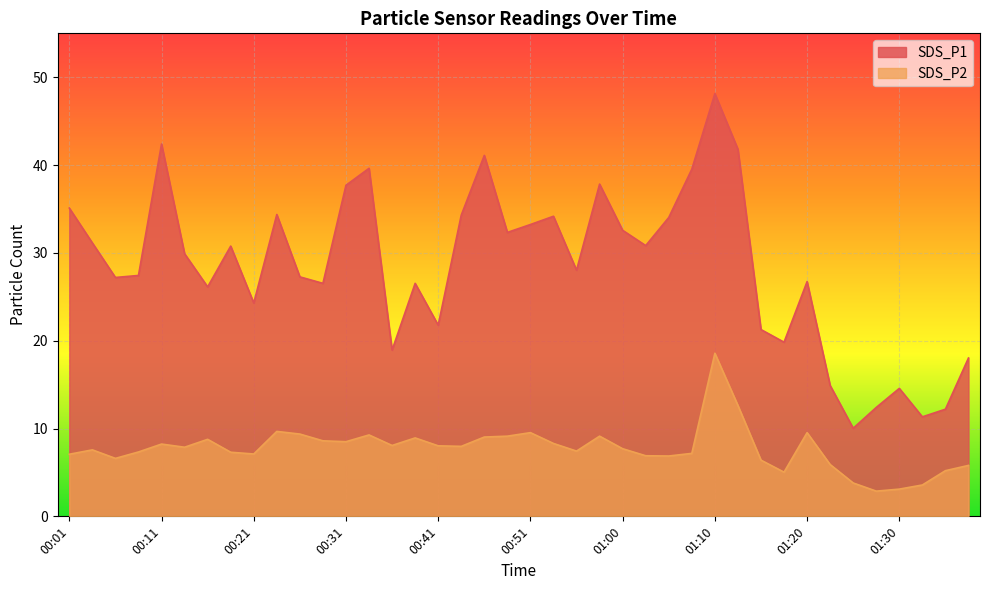

At which category does SDS_P2 reach its first local valley?

00:06